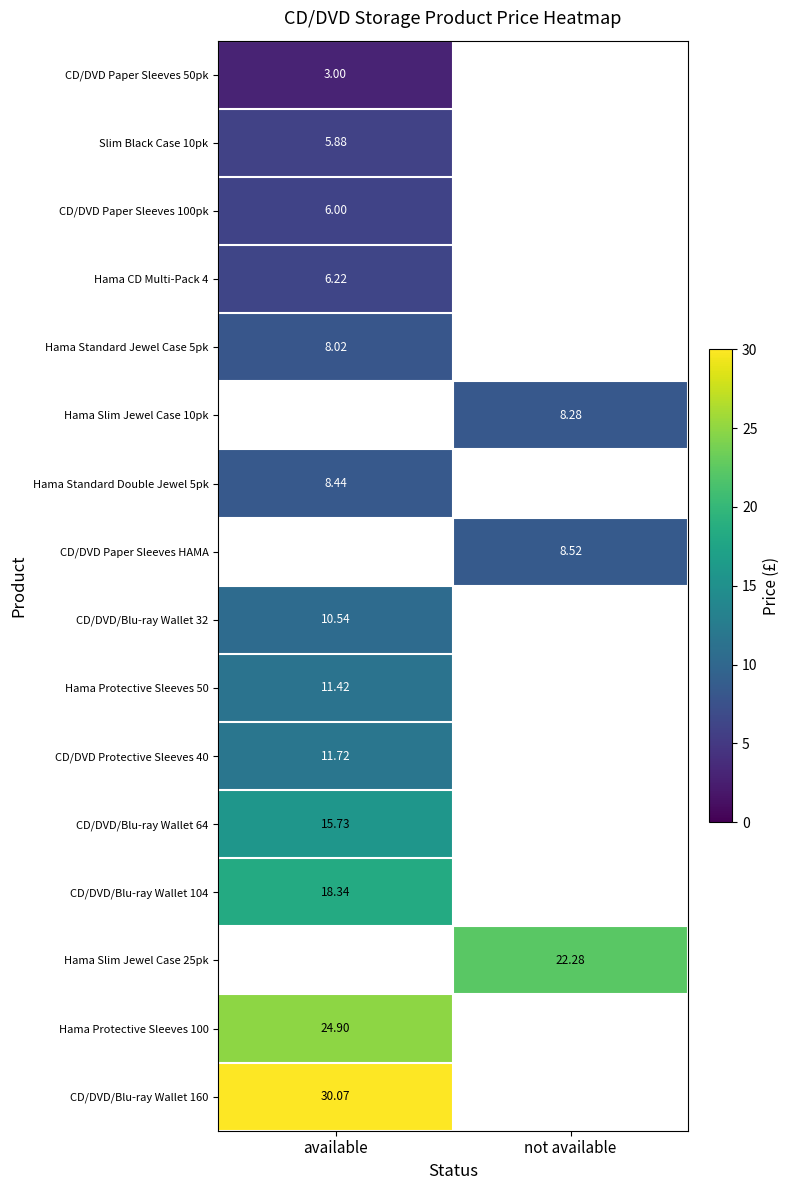

What is the difference between the highest and lowest values at available?

27.1